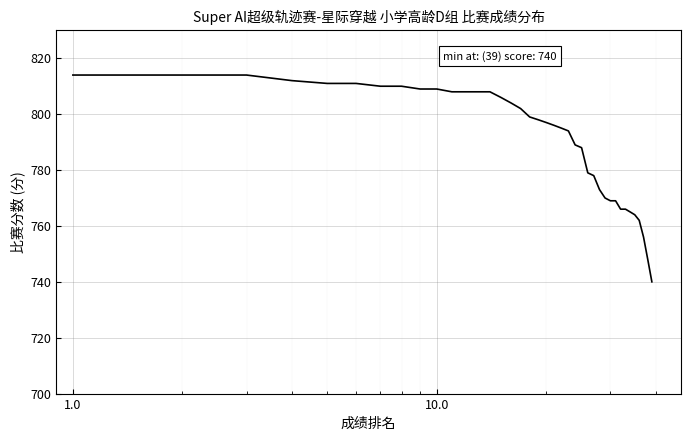

What is the smallest value displayed?

740